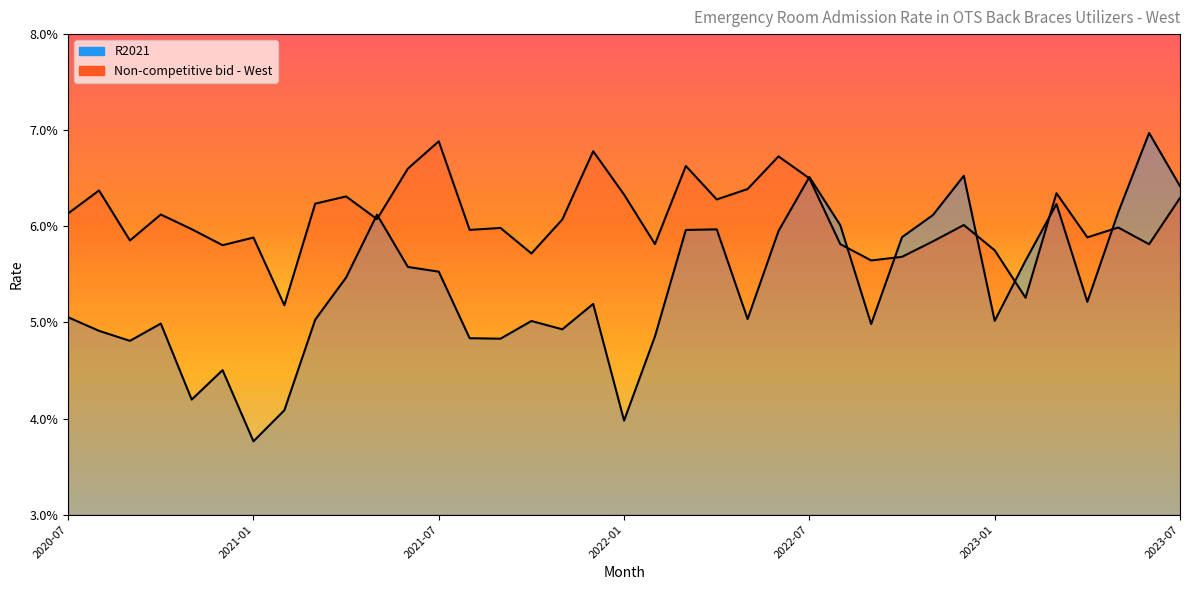

What are all the series names shown in the legend?

R2021, Non-competitive bid - West